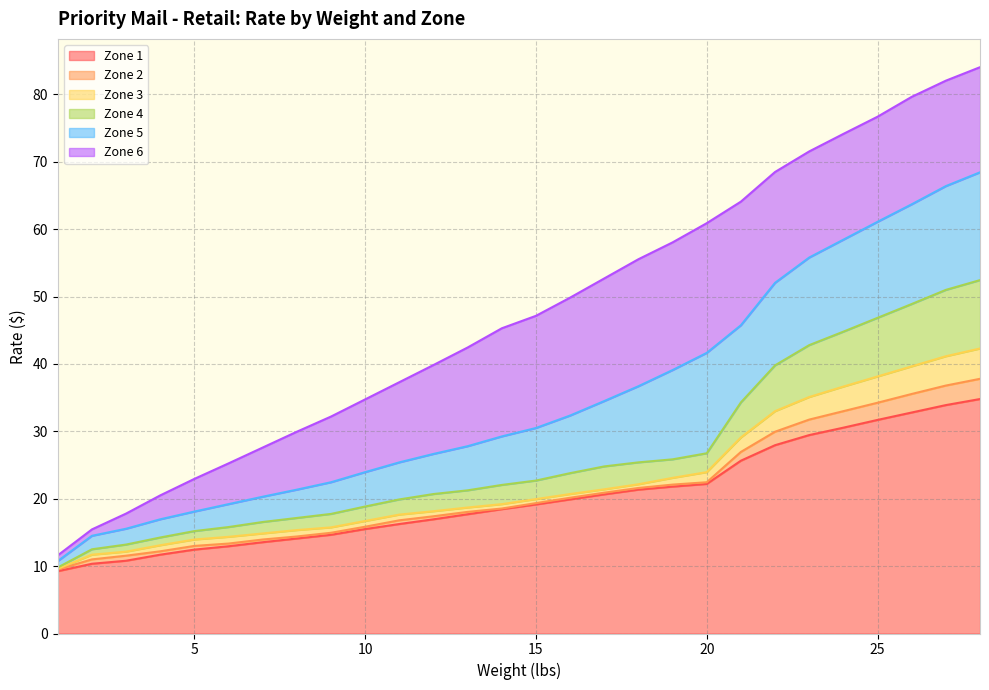

Between 16 and 24, which is larger?

24